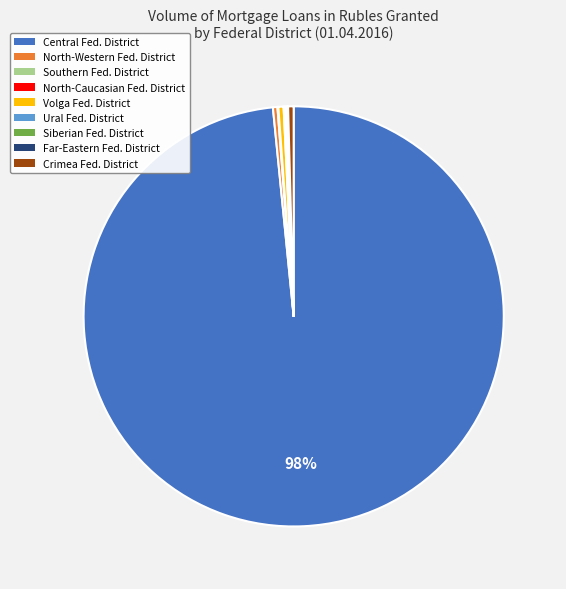

To the nearest percent, what is the average slice percentage?

11%